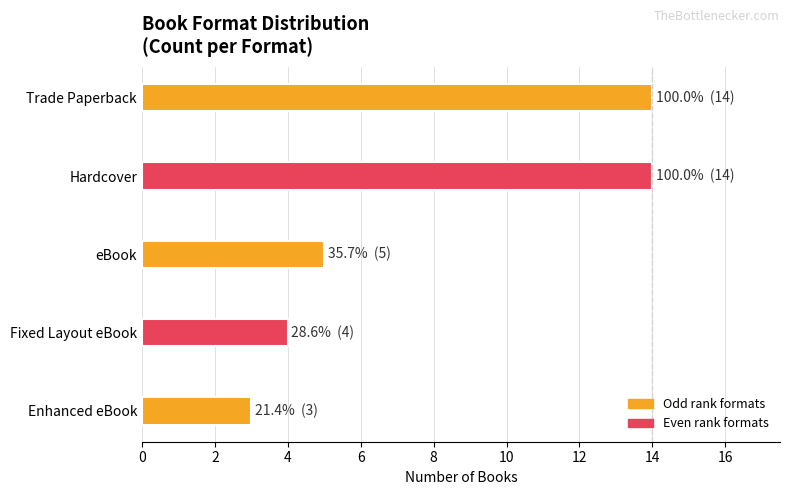

What is the average value?

8